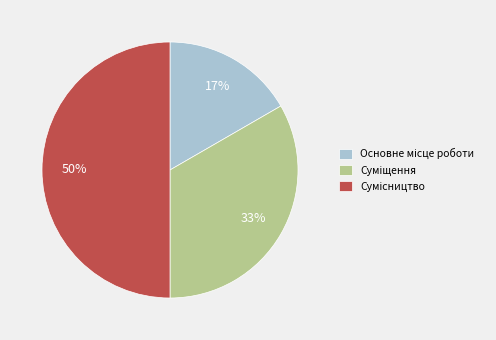

To the nearest percent, what is the average slice percentage?

33%